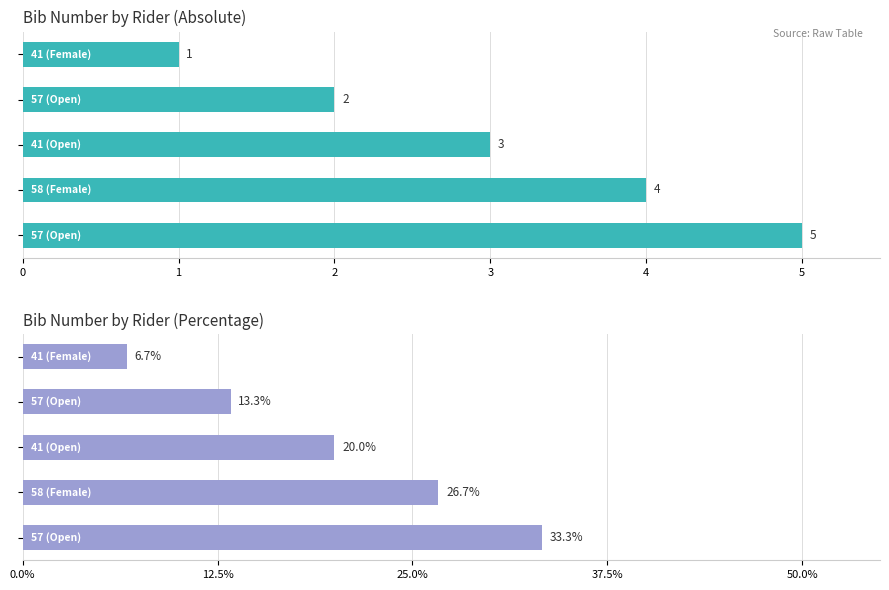

Which series has the largest total across all categories?

bib_pct